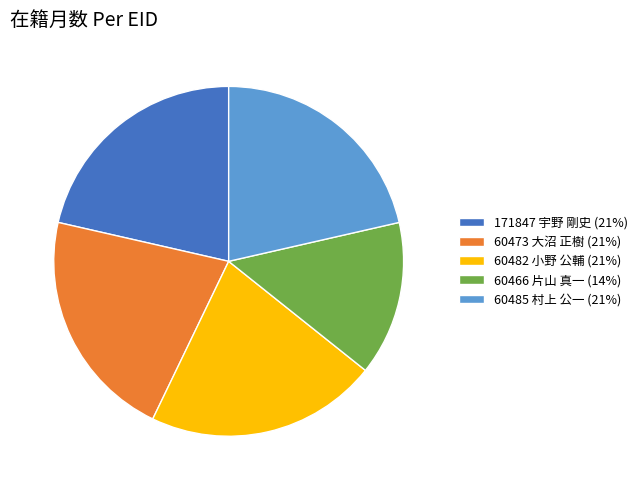

Does 171847 宇野 剛史 represent more than half of the total?

No